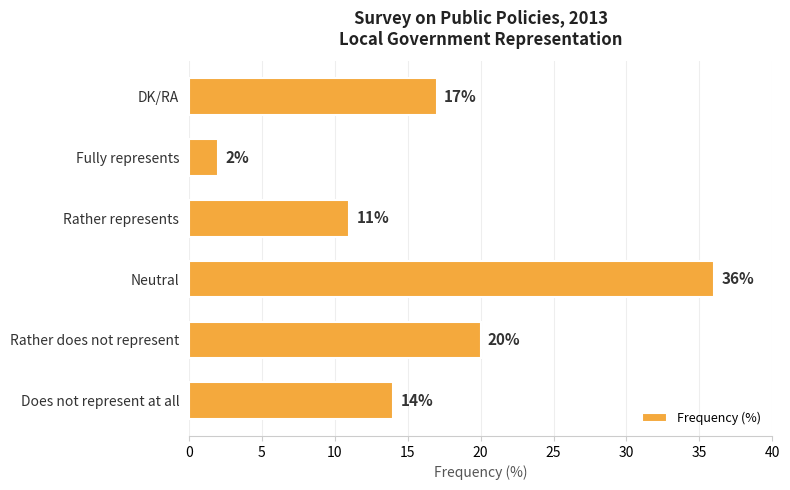

What is the sum of the values at Rather represents and Neutral?

47